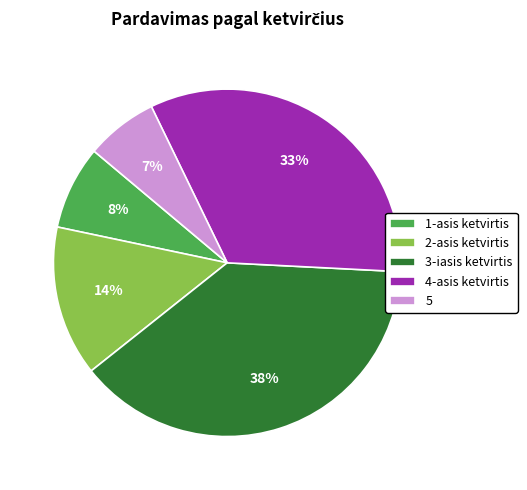

The 2-asis ketvirtis slice represents 21% of the pie. True or false?

False